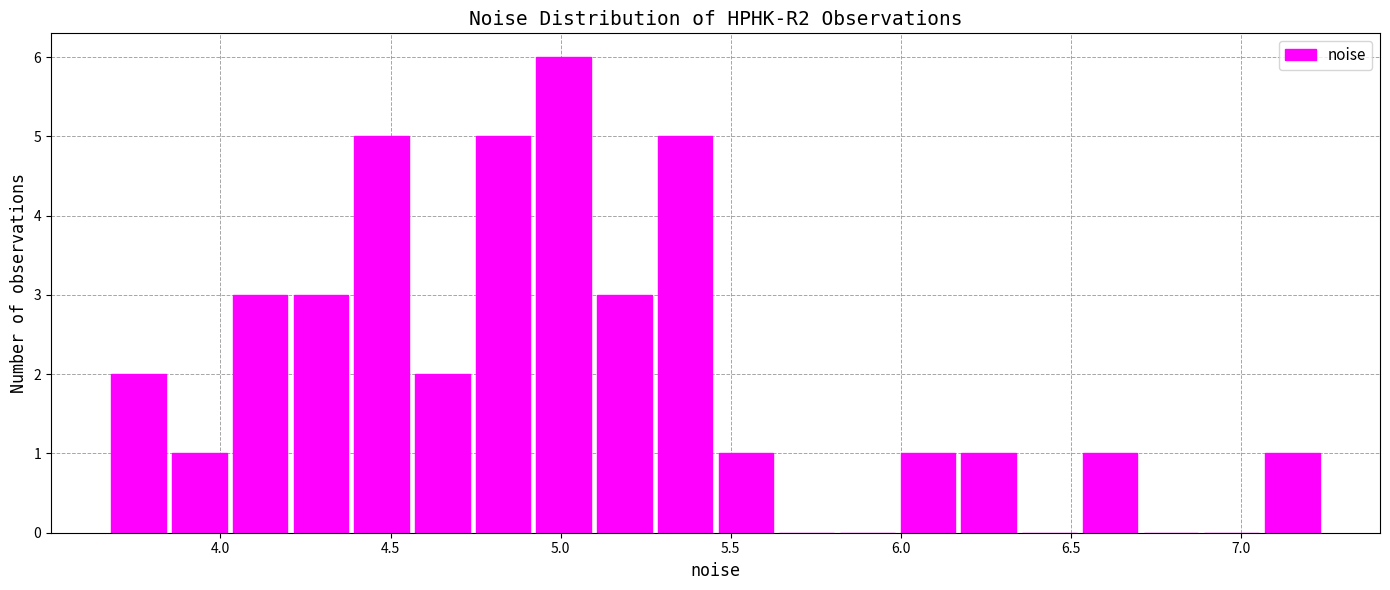

Around what value on the x-axis is the tallest bar? Give the approximate position of its centre, as read against the axis.

5.00